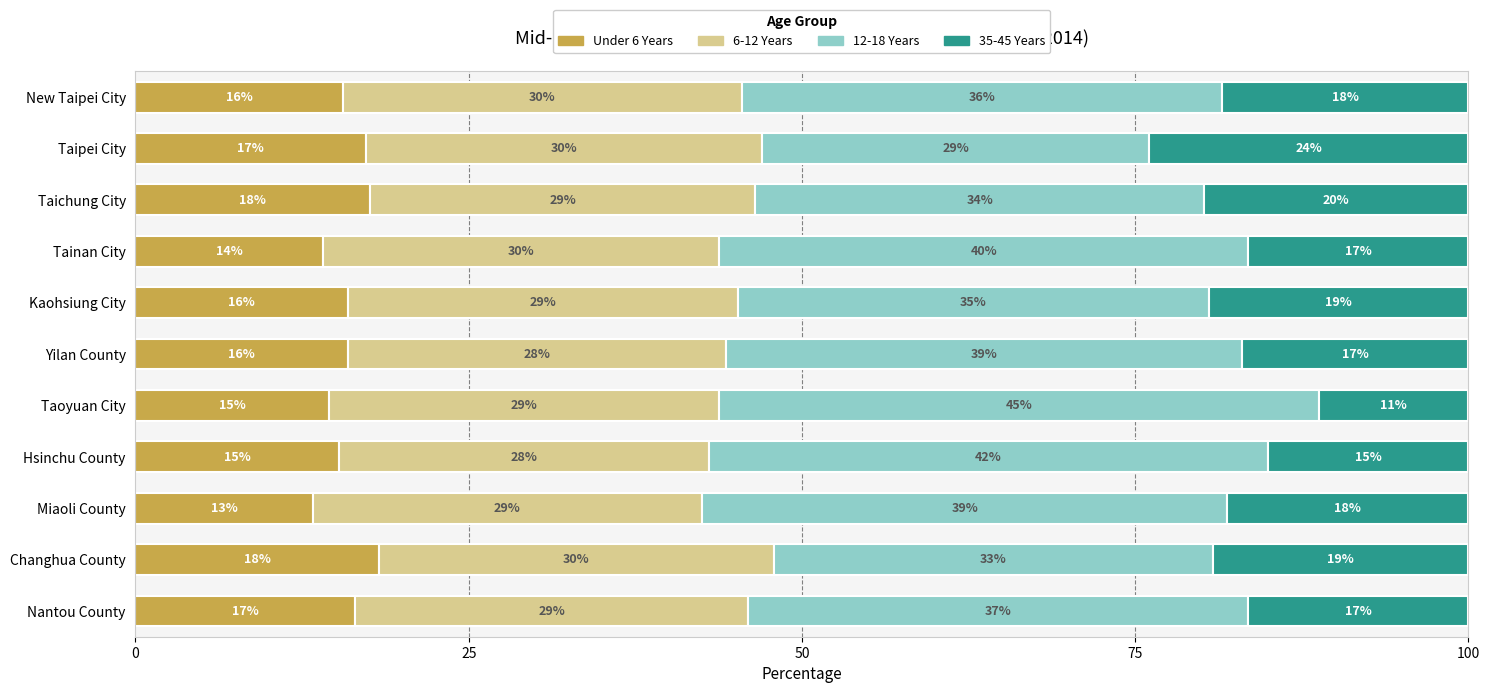

What is the approximate value of Under 6 Years at Taoyuan City?

14.5